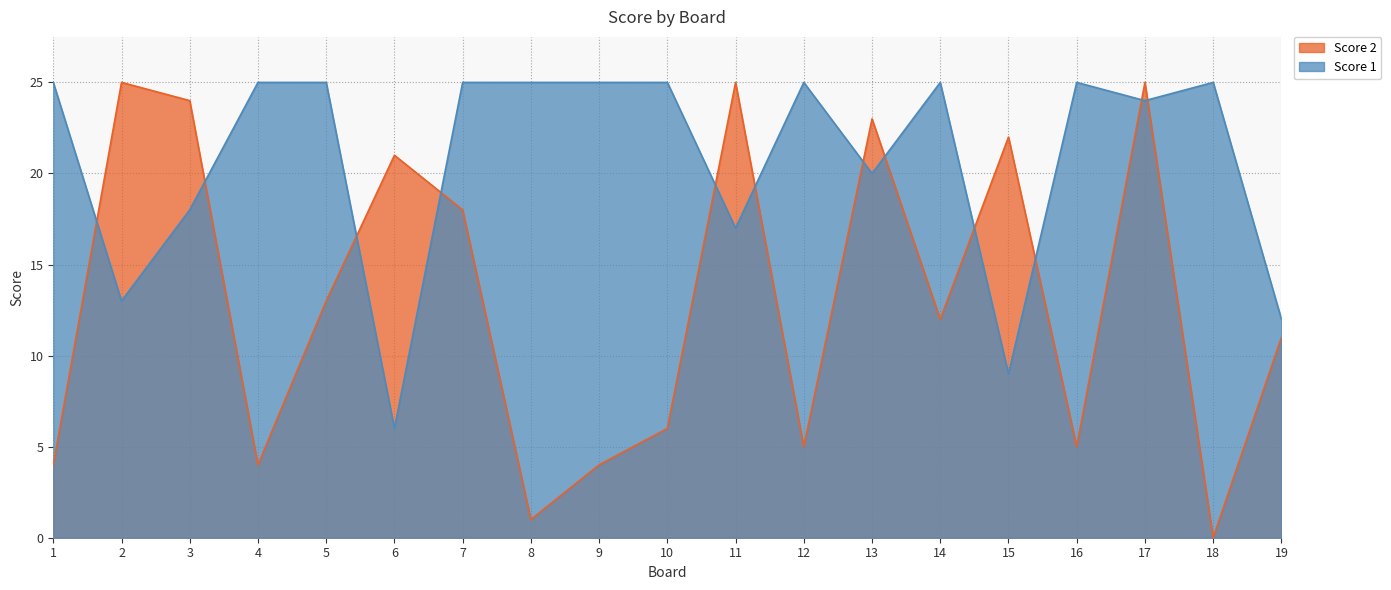

What are all the series names shown in the legend?

Score 2, Score 1